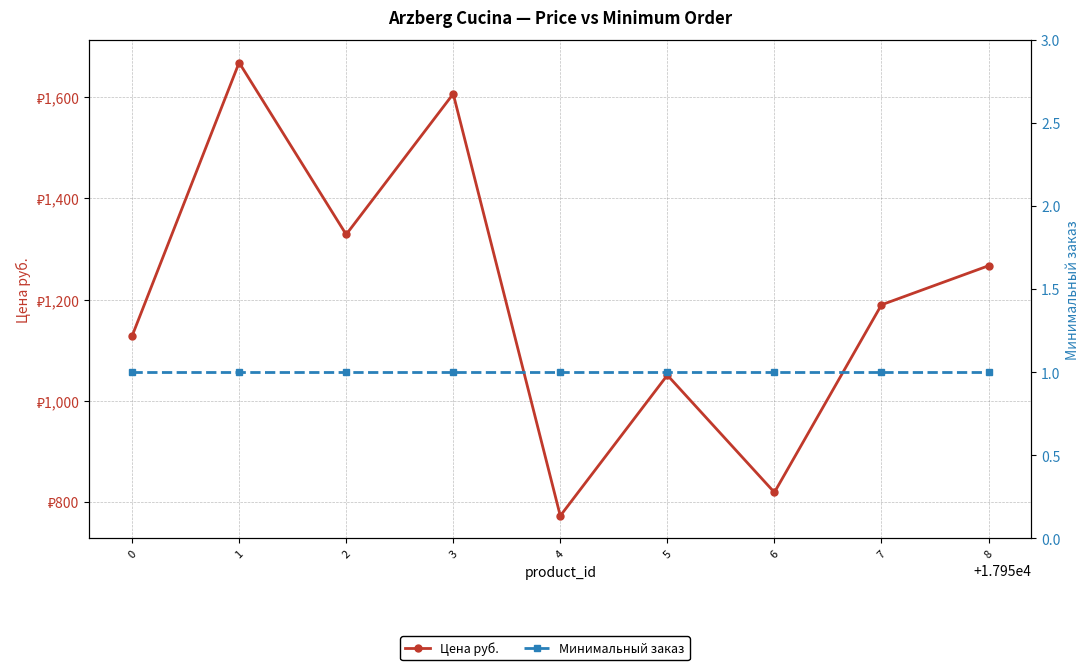

True or false: Цена руб. and Минимальный заказ intersect in this chart.

False